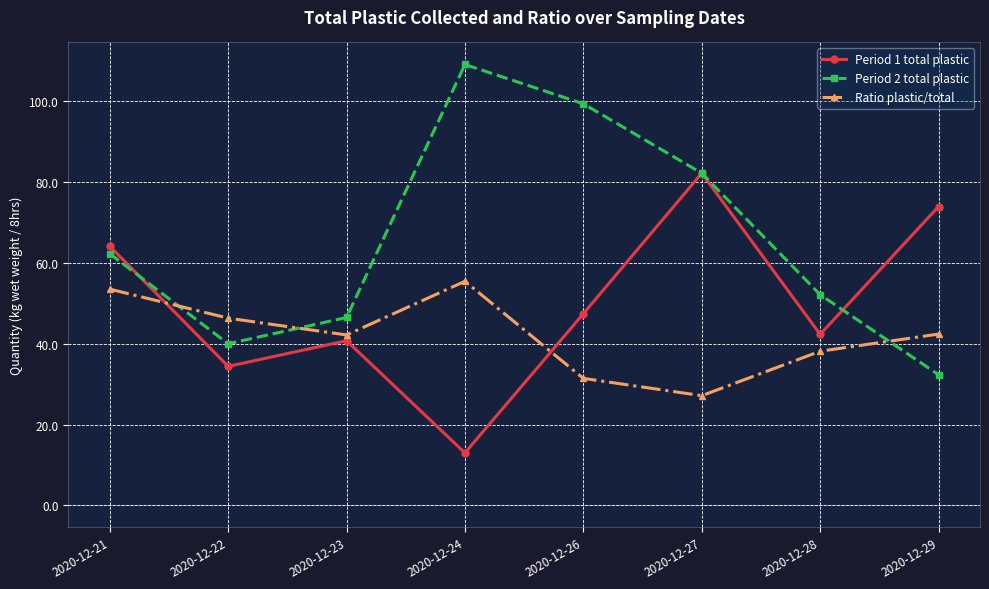

What is the smallest value displayed?

13.0